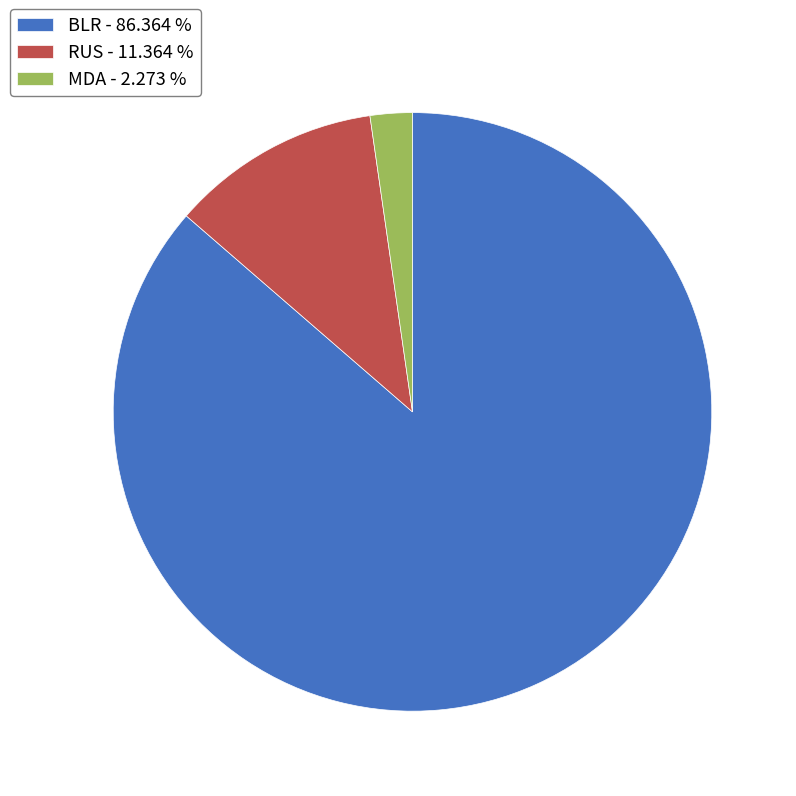

The BLR slice represents 86% of the pie. True or false?

True